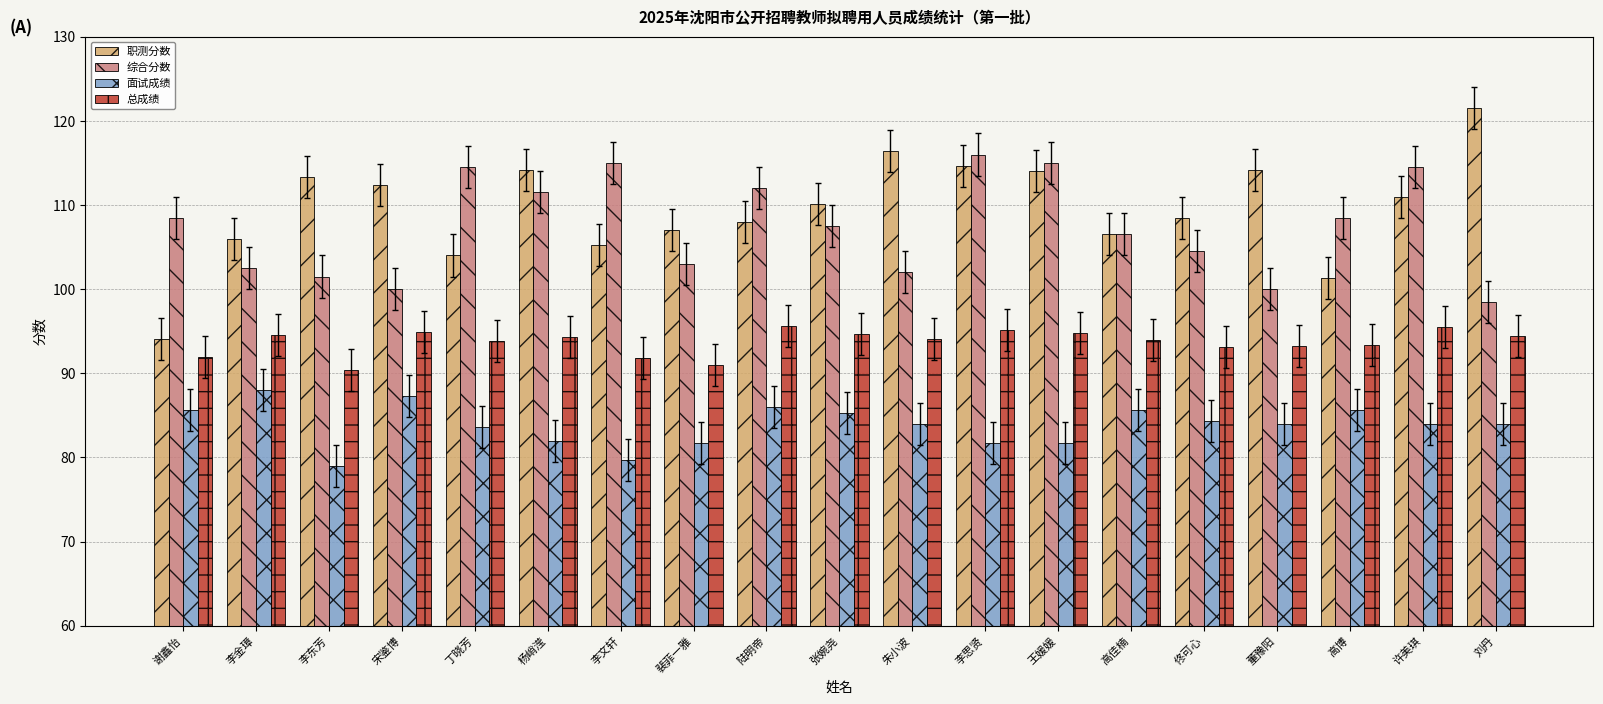

What is the difference between the maximum and second lowest values in the 面试成绩 series?

8.3